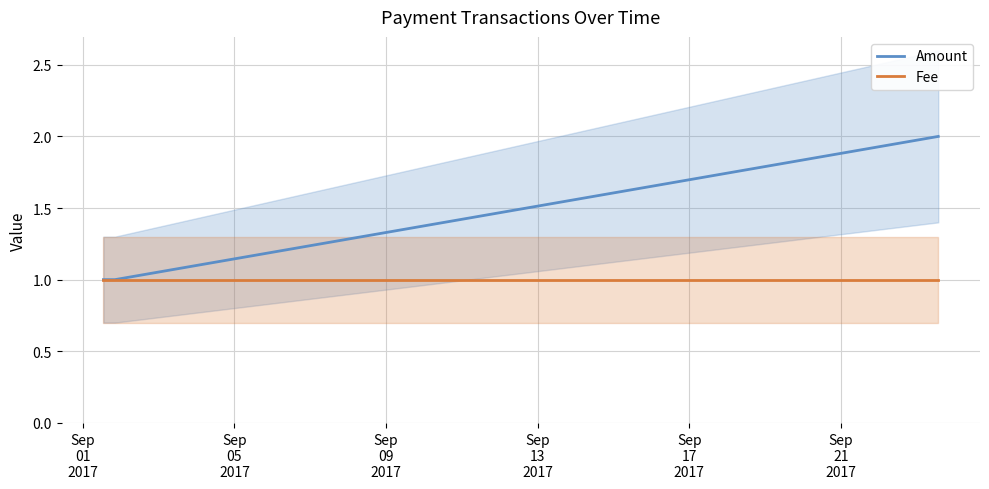

What is the sum of all Fee values?

4